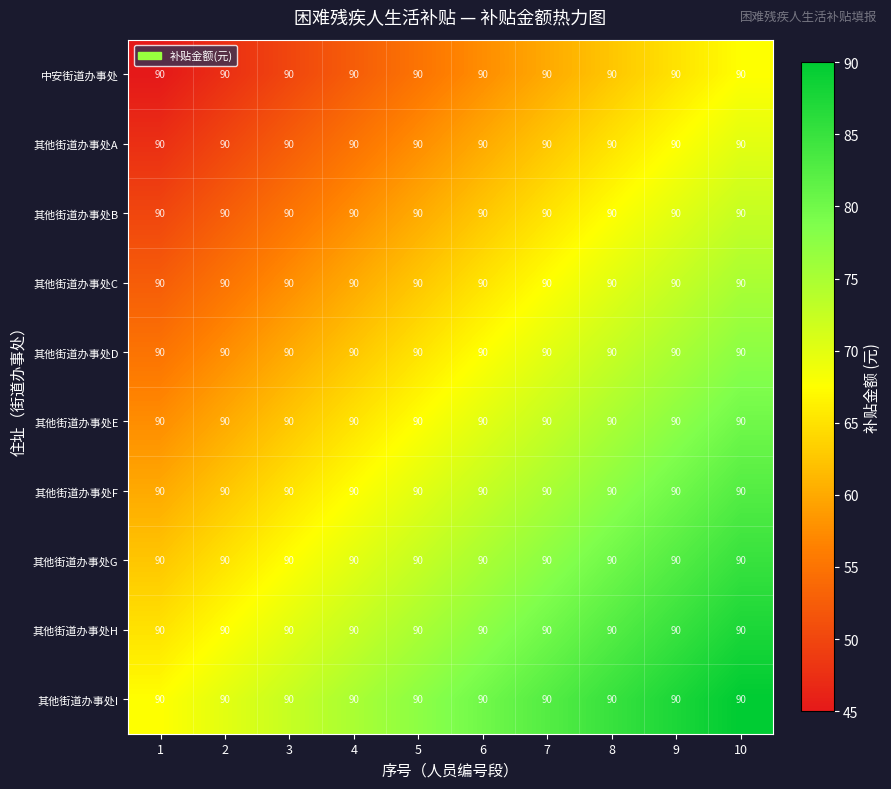

The value of 其他街道办事处A at 6 is 31.8. True or false?

False